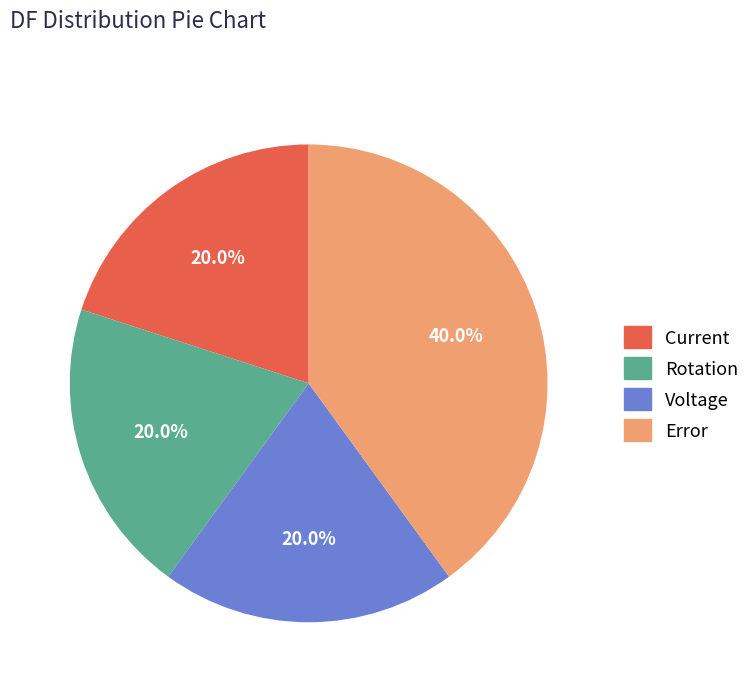

Does Error represent more than half of the total?

No